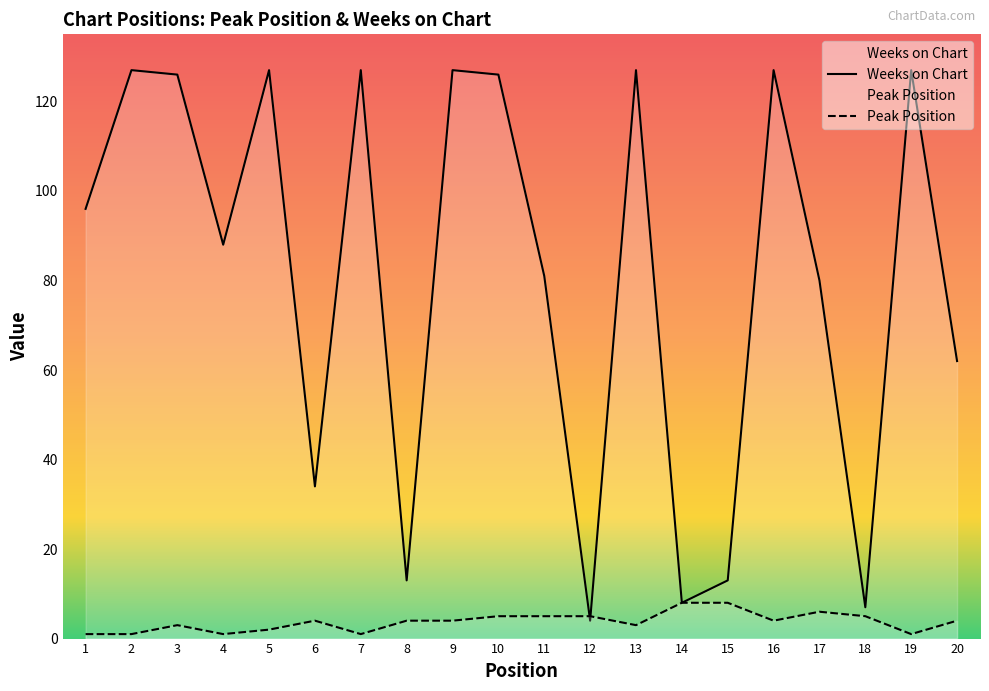

Reading left to right, what are all the values shown in this chart?

Peak Position: 1=1	2=1	3=3	4=1	5=2	6=4	7=1	8=4	9=4	10=5	11=5	12=5	13=3	14=8	15=8	16=4	17=6	18=5	19=1	20=4
Weeks on Chart: 1=96	2=127	3=126	4=88	5=127	6=34	7=127	8=13	9=127	10=126	11=81	12=4	13=127	14=8	15=13	16=127	17=80	18=7	19=127	20=62